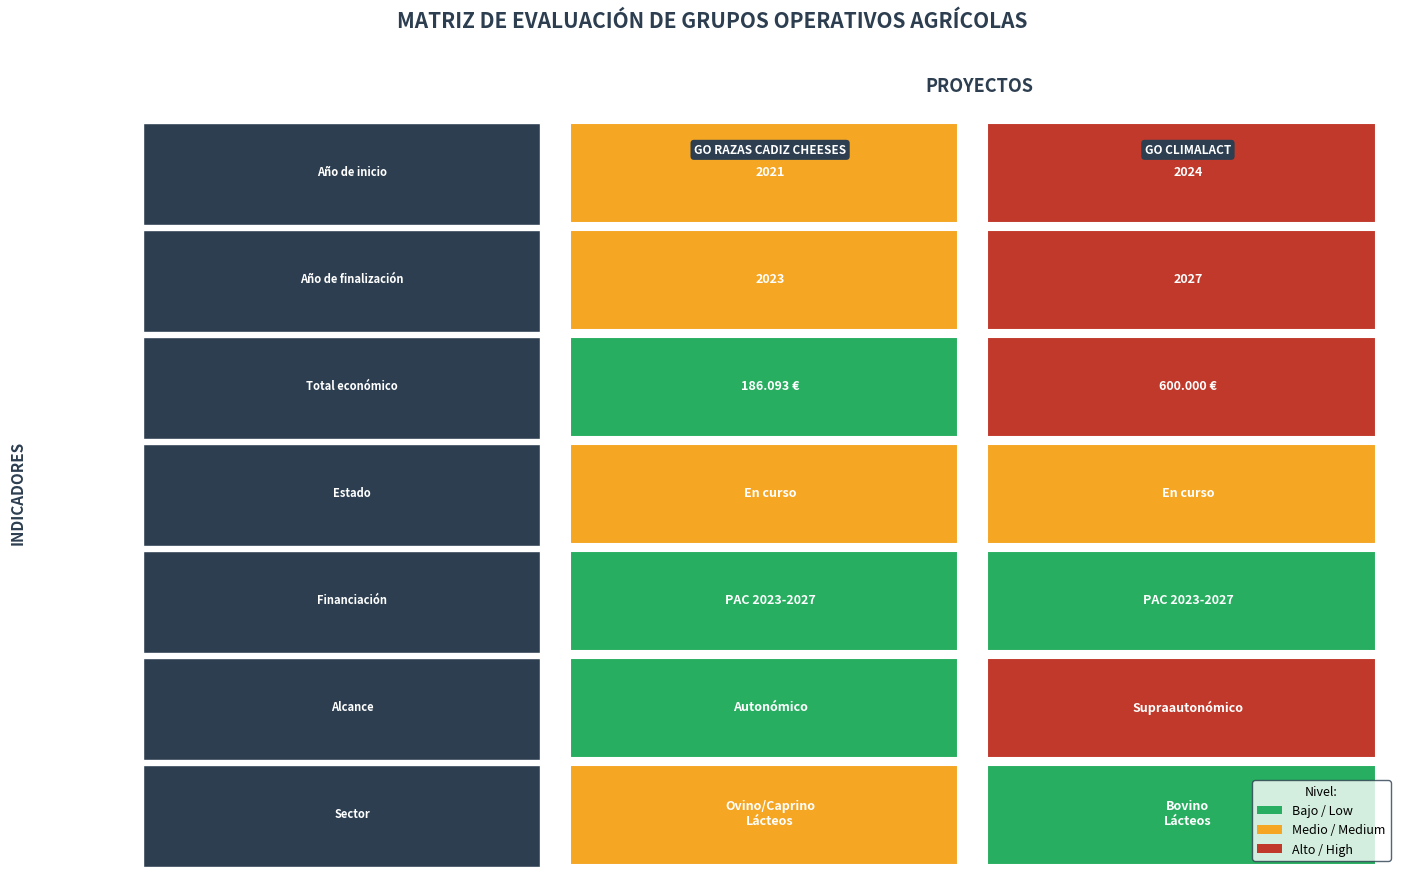

Rank the series by their average value, from lowest to highest.

GO RAZAS CADIZ CHEESES, GO CLIMALACT